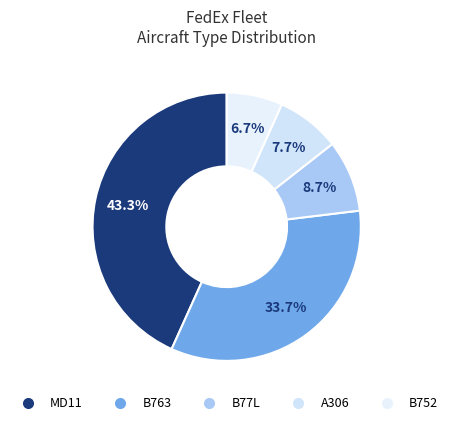

Which slice is the smallest?

B752